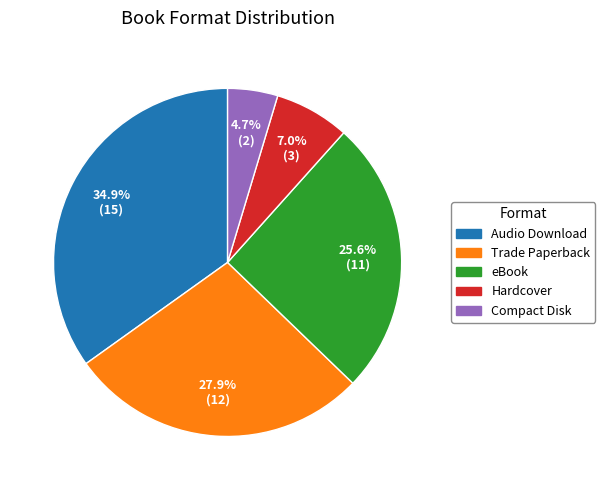

Which has a higher value, Trade Paperback or eBook?

Trade Paperback